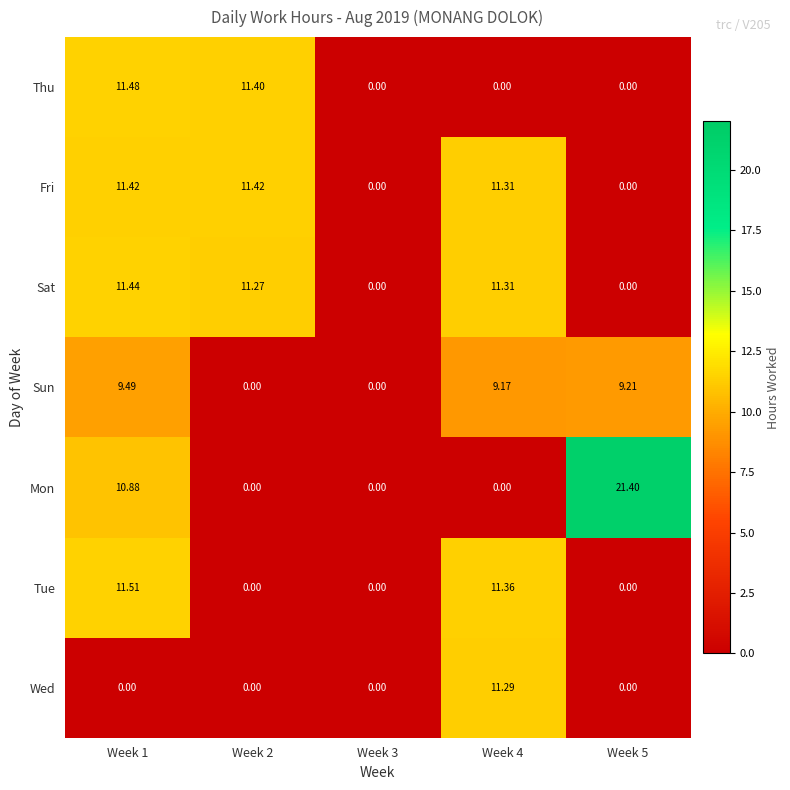

Between Week 4 and Week 5, which series saw the biggest shift?

Mon